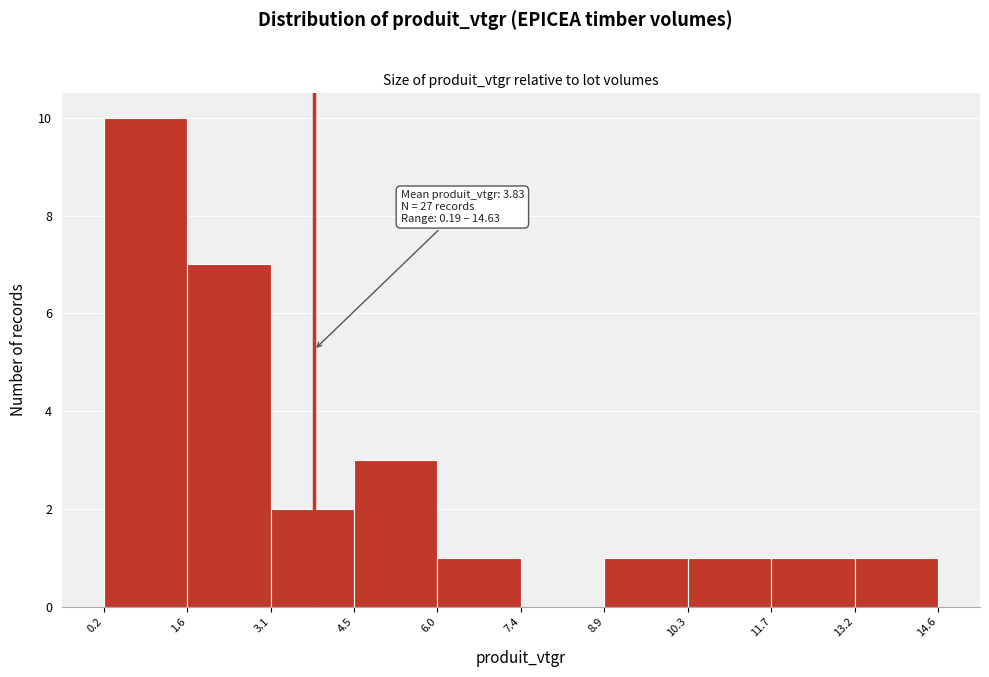

Over which range of the x-axis is the bar tallest?

0.2 to 1.6